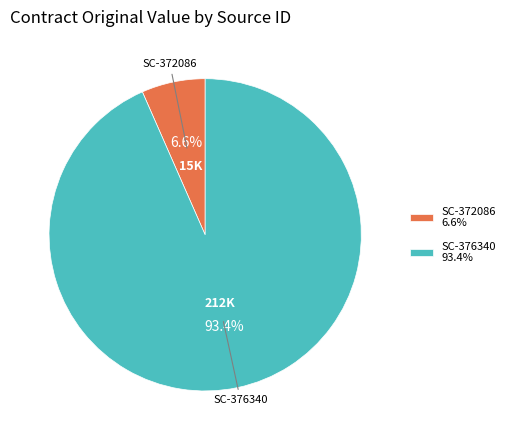

Combined, what portion of the pie is SC-376340 and SC-372086?

100.0%